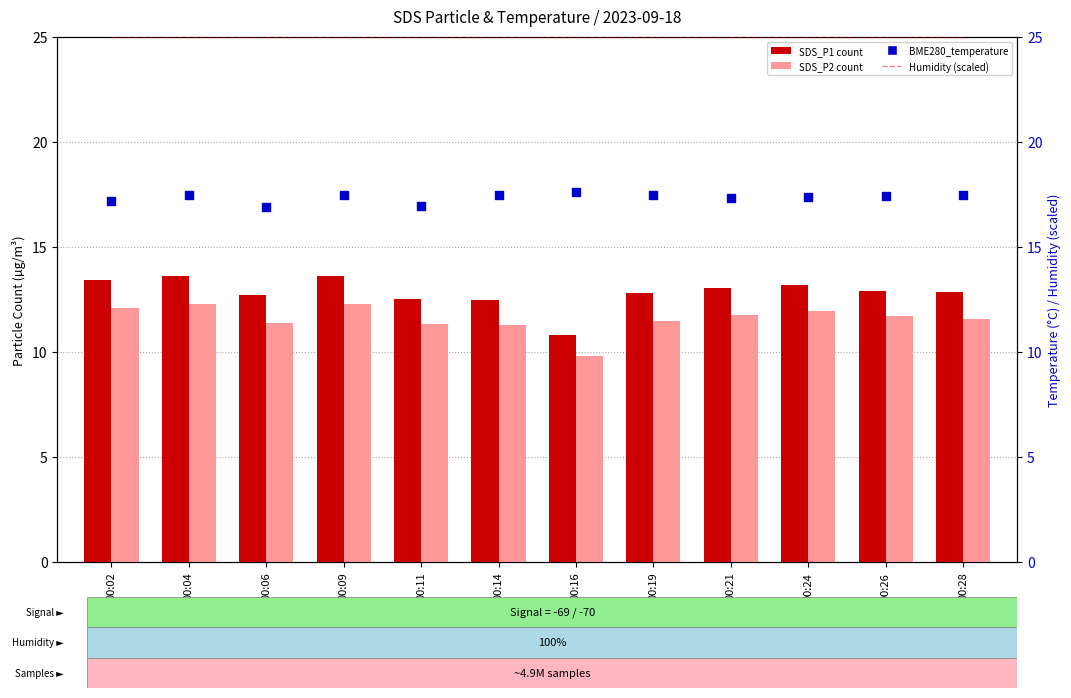

Which series has the largest total across all categories?

Humidity (scaled)